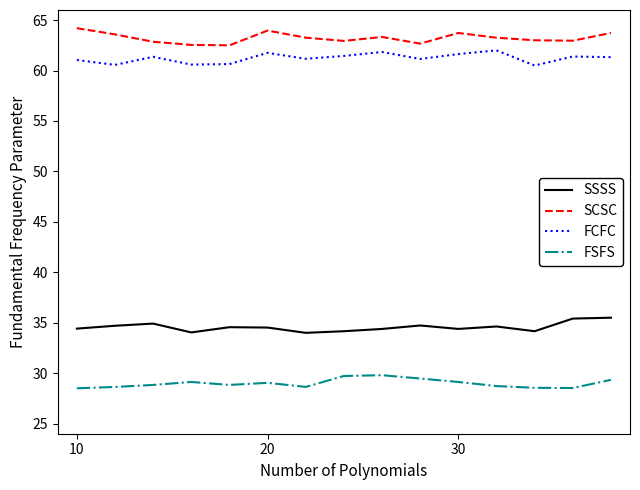

Which series has the largest total across all categories?

SCSC